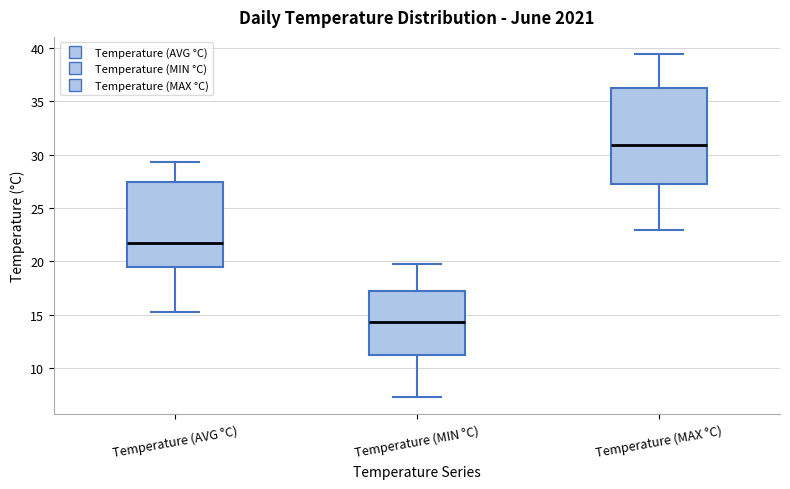

Reading left to right, transcribe this box plot: for each box, give where its median line is, the range the box spans, and where its two whiskers end, as read against the y-axis. The values are not printed on the chart, so give them approximately, as read against the axis.

Temperature (AVG °C): median 22.0, box 19.5 to 27.5, whiskers 15.5 to 29.5
Temperature (MIN °C): median 14.5, box 11.5 to 17.0, whiskers 7.5 to 20.0
Temperature (MAX °C): median 31.0, box 27.0 to 36.0, whiskers 23.0 to 39.5